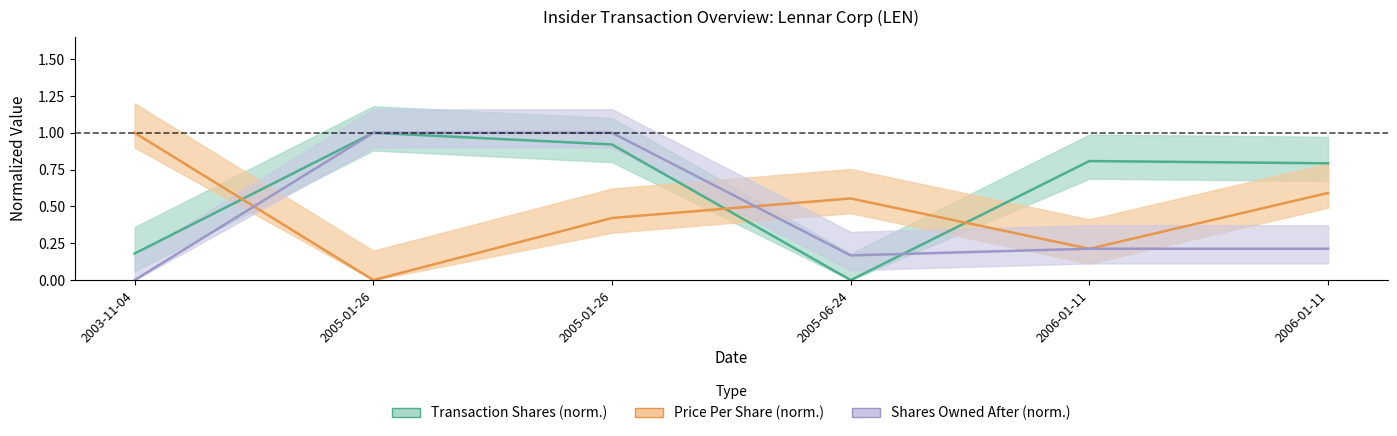

At how many categories does at least one series exceed 0?

6